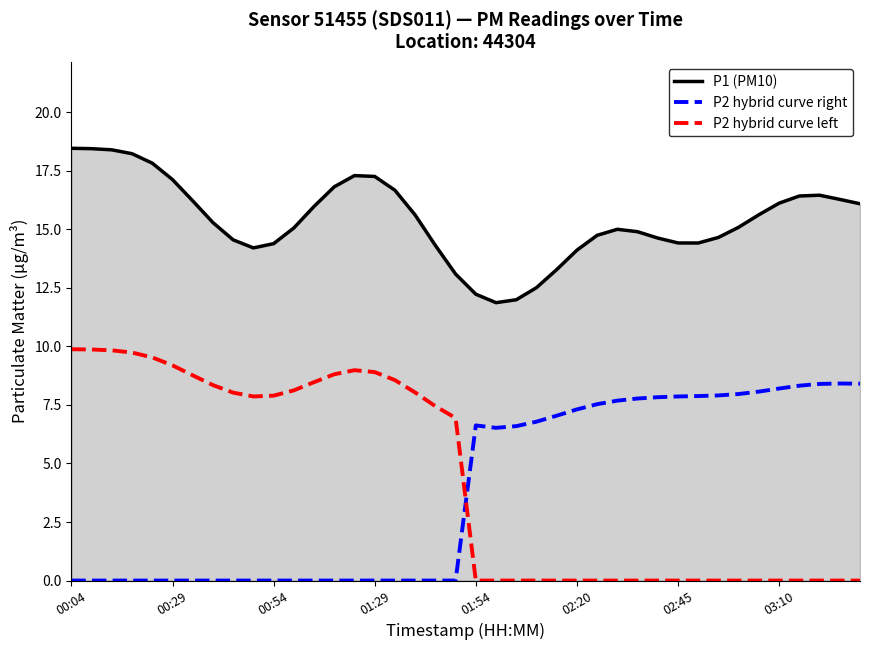

True or false: P1 (PM10) and P2 hybrid curve left cross at least once.

False